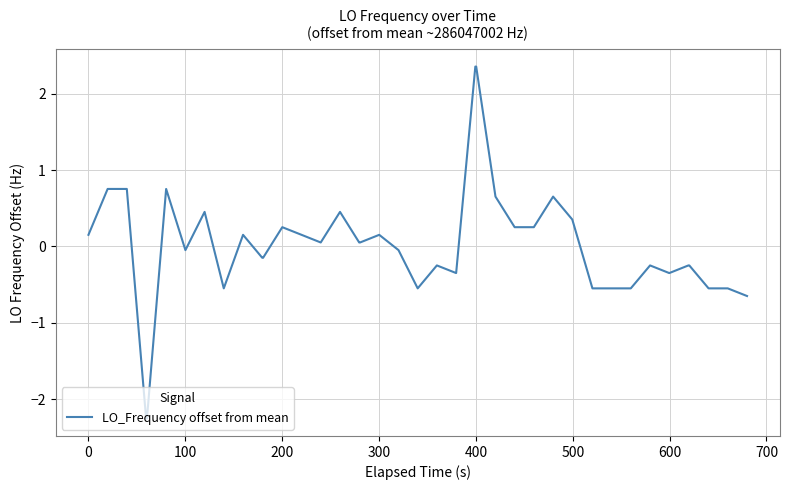

What is the greatest value displayed?

2.4